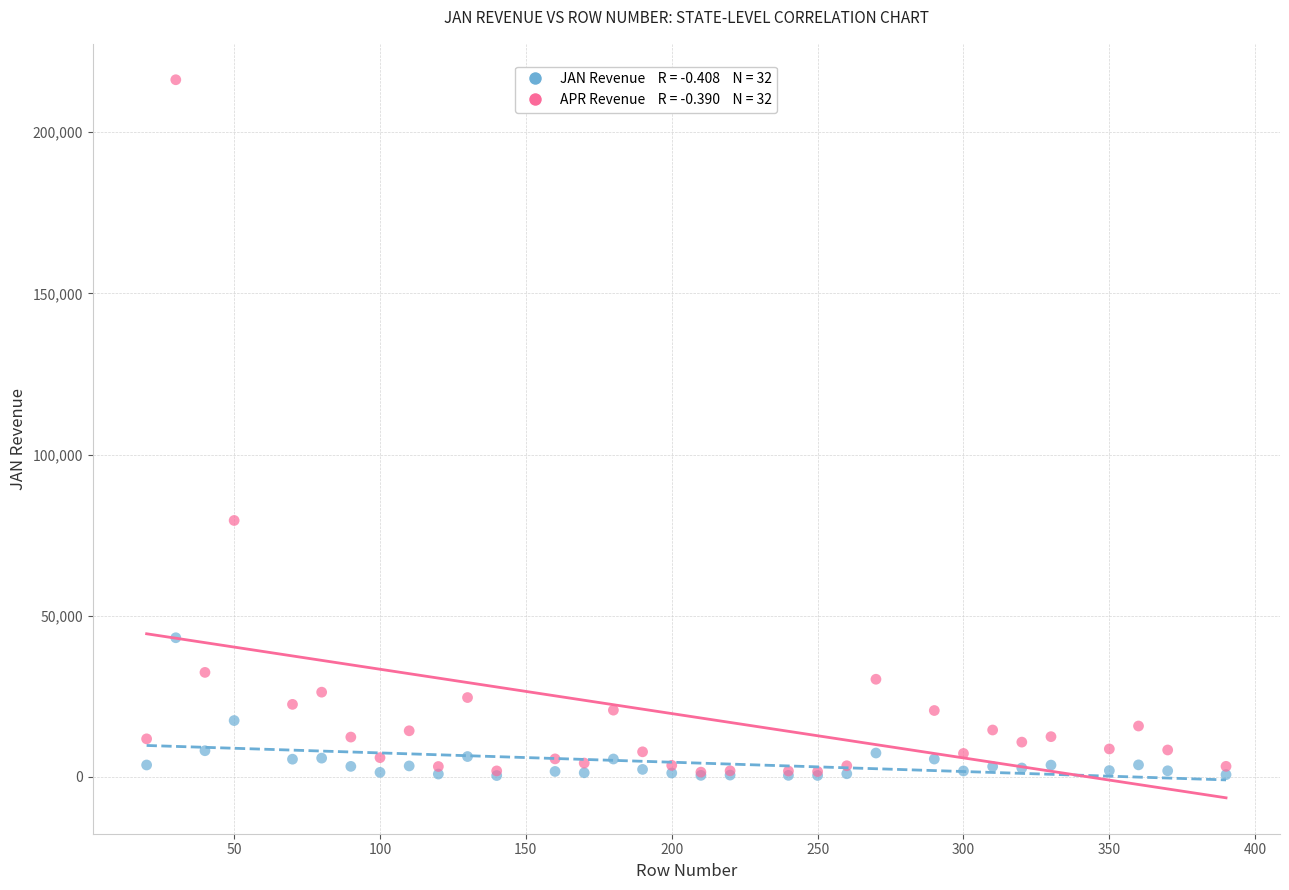

Across all series, what Y value is closest to 108338?

79534.8